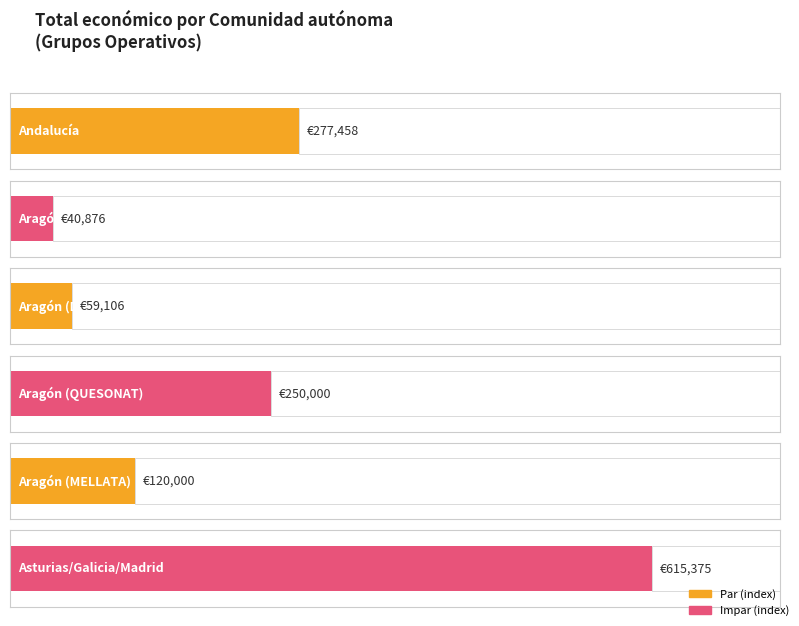

Where does the data first go above 250000?

Andalucía